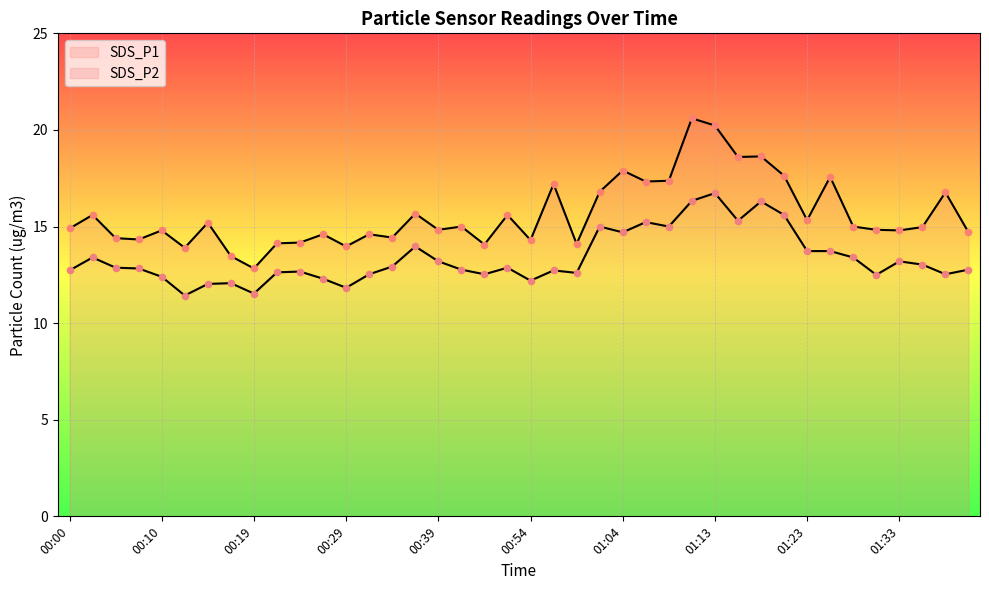

Which series contains the highest Y value?

SDS_P1